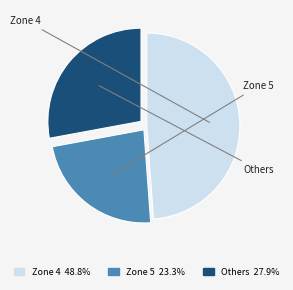

How many segments does this pie chart have?

3